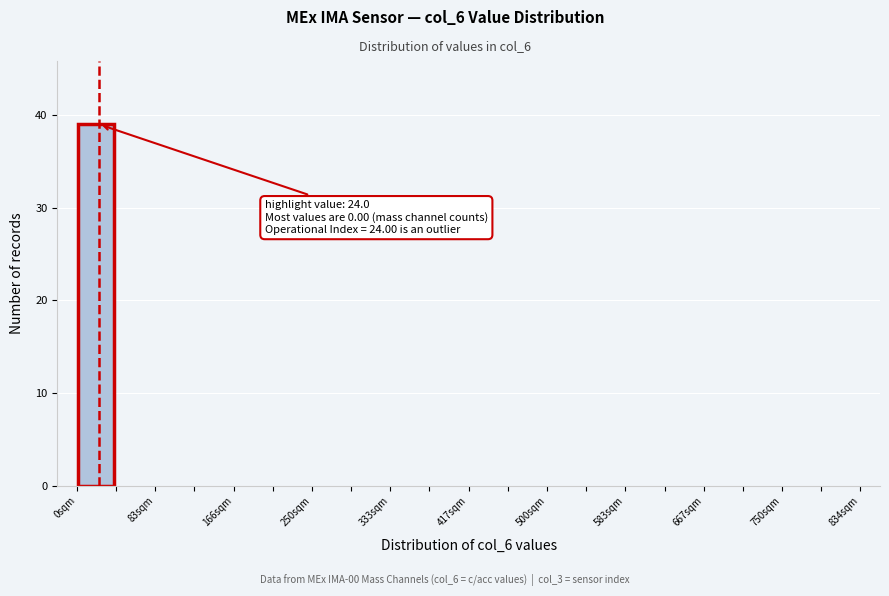

Over which range of the x-axis is the bar tallest?

0 to 40